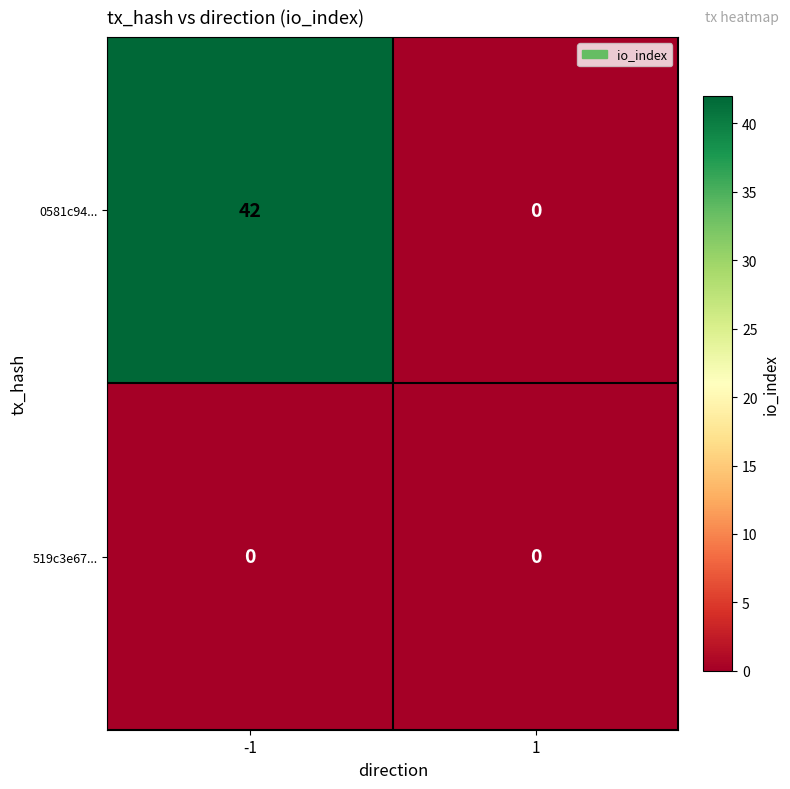

Rank the series by their maximum value, from highest to lowest.

0581c94..., 519c3e67...